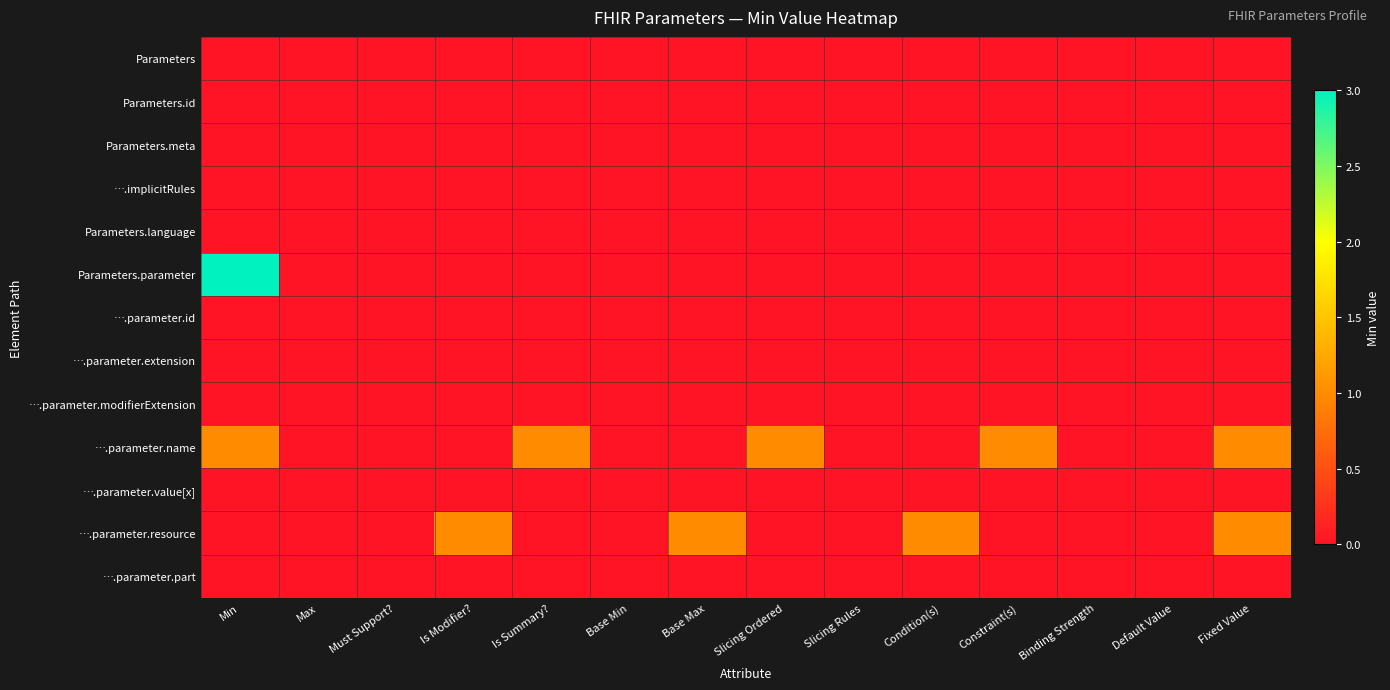

Reading right to left, what are all the values shown in this chart?

Parameters: Fixed Value=0	Default Value=0	Binding Strength=0	Constraint(s)=0	Condition(s)=0	Slicing Rules=0	Slicing Ordered=0	Base Max=0	Base Min=0	Is Summary?=0	Is Modifier?=0	Must Support?=0	Max=0	Min=0
Parameters.id: Fixed Value=0	Default Value=0	Binding Strength=0	Constraint(s)=0	Condition(s)=0	Slicing Rules=0	Slicing Ordered=0	Base Max=0	Base Min=0	Is Summary?=0	Is Modifier?=0	Must Support?=0	Max=0	Min=0
Parameters.meta: Fixed Value=0	Default Value=0	Binding Strength=0	Constraint(s)=0	Condition(s)=0	Slicing Rules=0	Slicing Ordered=0	Base Max=0	Base Min=0	Is Summary?=0	Is Modifier?=0	Must Support?=0	Max=0	Min=0
….implicitRules: Fixed Value=0	Default Value=0	Binding Strength=0	Constraint(s)=0	Condition(s)=0	Slicing Rules=0	Slicing Ordered=0	Base Max=0	Base Min=0	Is Summary?=0	Is Modifier?=0	Must Support?=0	Max=0	Min=0
Parameters.language: Fixed Value=0	Default Value=0	Binding Strength=0	Constraint(s)=0	Condition(s)=0	Slicing Rules=0	Slicing Ordered=0	Base Max=0	Base Min=0	Is Summary?=0	Is Modifier?=0	Must Support?=0	Max=0	Min=0
Parameters.parameter: Fixed Value=0	Default Value=0	Binding Strength=0	Constraint(s)=0	Condition(s)=0	Slicing Rules=0	Slicing Ordered=0	Base Max=0	Base Min=0	Is Summary?=0	Is Modifier?=0	Must Support?=0	Max=0	Min=3
….parameter.id: Fixed Value=0	Default Value=0	Binding Strength=0	Constraint(s)=0	Condition(s)=0	Slicing Rules=0	Slicing Ordered=0	Base Max=0	Base Min=0	Is Summary?=0	Is Modifier?=0	Must Support?=0	Max=0	Min=0
….parameter.extension: Fixed Value=0	Default Value=0	Binding Strength=0	Constraint(s)=0	Condition(s)=0	Slicing Rules=0	Slicing Ordered=0	Base Max=0	Base Min=0	Is Summary?=0	Is Modifier?=0	Must Support?=0	Max=0	Min=0
….parameter.modifierExtension: Fixed Value=0	Default Value=0	Binding Strength=0	Constraint(s)=0	Condition(s)=0	Slicing Rules=0	Slicing Ordered=0	Base Max=0	Base Min=0	Is Summary?=0	Is Modifier?=0	Must Support?=0	Max=0	Min=0
….parameter.name: Fixed Value=1	Default Value=0	Binding Strength=0	Constraint(s)=1	Condition(s)=0	Slicing Rules=0	Slicing Ordered=1	Base Max=0	Base Min=0	Is Summary?=1	Is Modifier?=0	Must Support?=0	Max=0	Min=1
….parameter.value[x]: Fixed Value=0	Default Value=0	Binding Strength=0	Constraint(s)=0	Condition(s)=0	Slicing Rules=0	Slicing Ordered=0	Base Max=0	Base Min=0	Is Summary?=0	Is Modifier?=0	Must Support?=0	Max=0	Min=0
….parameter.resource: Fixed Value=1	Default Value=0	Binding Strength=0	Constraint(s)=0	Condition(s)=1	Slicing Rules=0	Slicing Ordered=0	Base Max=1	Base Min=0	Is Summary?=0	Is Modifier?=1	Must Support?=0	Max=0	Min=0
….parameter.part: Fixed Value=0	Default Value=0	Binding Strength=0	Constraint(s)=0	Condition(s)=0	Slicing Rules=0	Slicing Ordered=0	Base Max=0	Base Min=0	Is Summary?=0	Is Modifier?=0	Must Support?=0	Max=0	Min=0